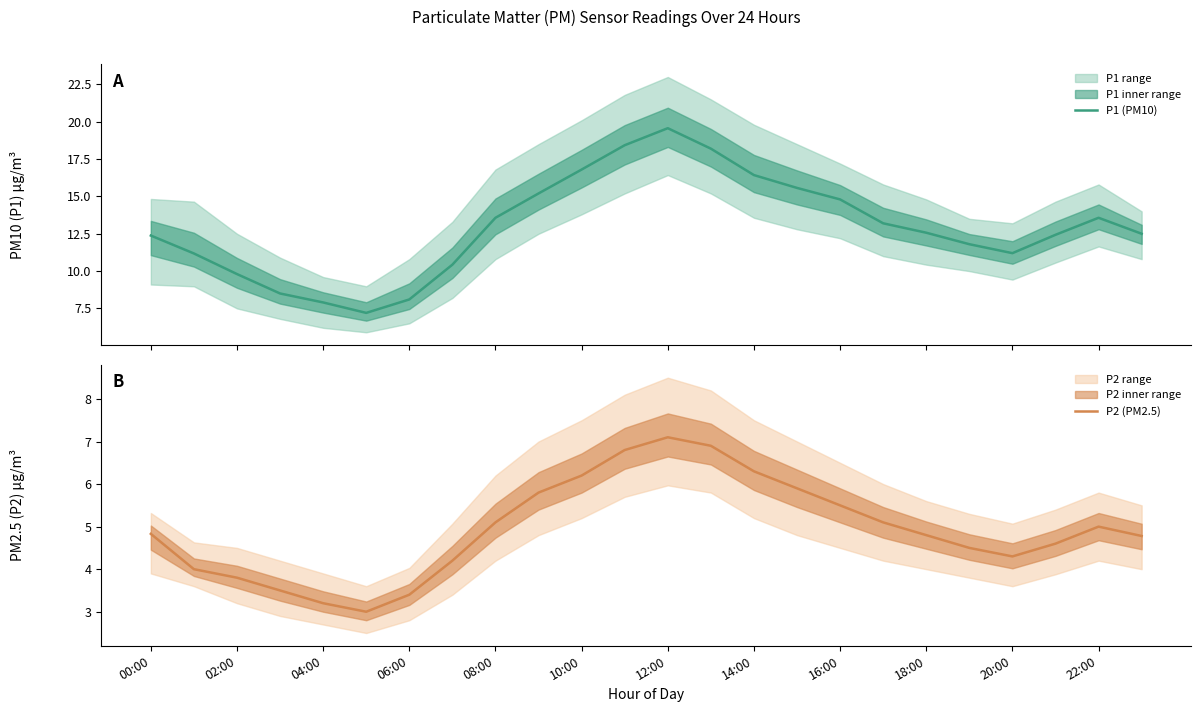

How many values in the P2 (PM2.5) series exceed 4?

18